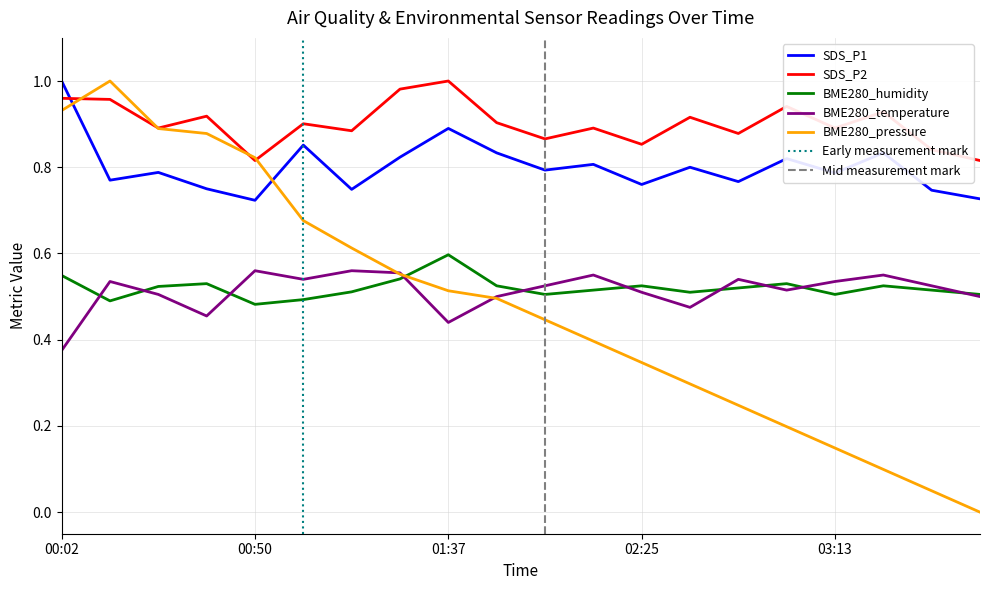

List the labels in order of BME280_pressure_scaled value, largest first.

00:14, 00:02, 00:26, 00:38, 00:50, 01:03, 01:15, 01:27, 01:37, 01:49, 02:01, 02:13, 02:25, 02:37, 02:49, 03:01, 03:13, 03:25, 03:37, 03:49